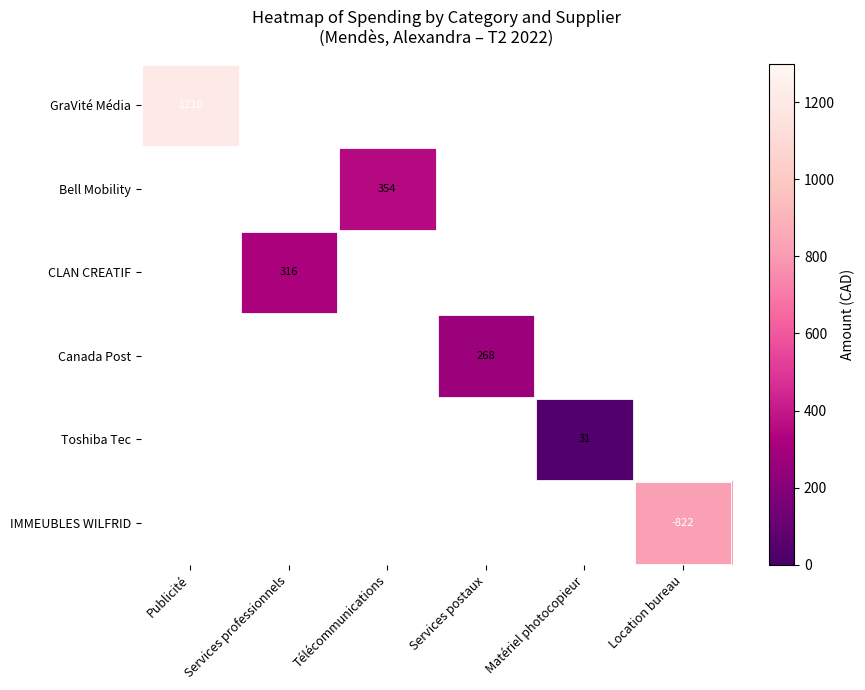

At how many categories does at least one series exceed 182?

5